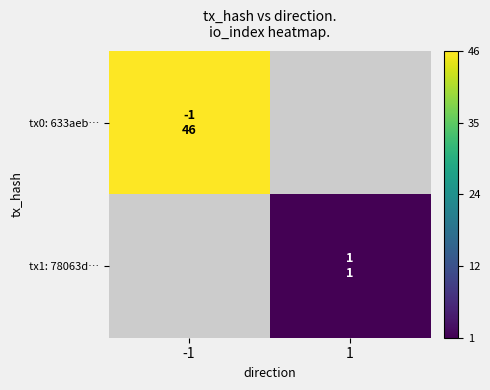

List the series in order of their overall mean, highest first.

tx0: 633aeb…, tx1: 78063d…